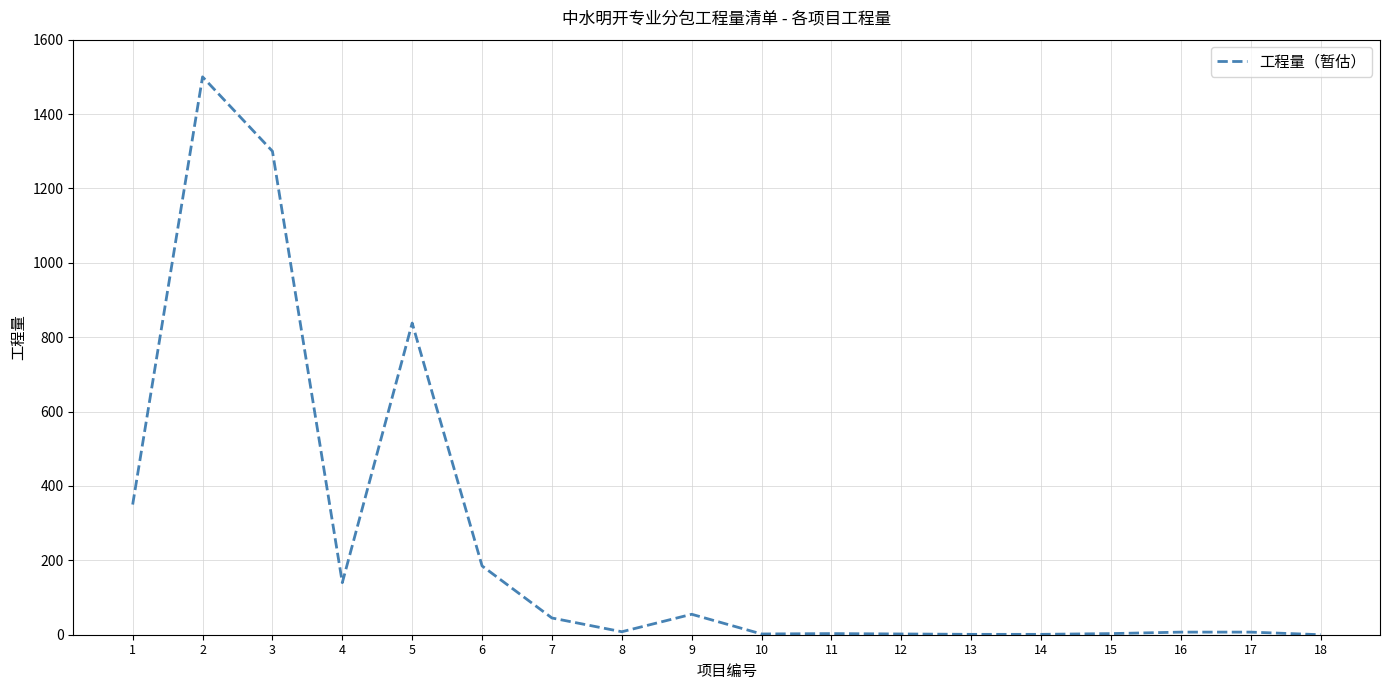

Which label corresponds to the largest value in the chart?

2